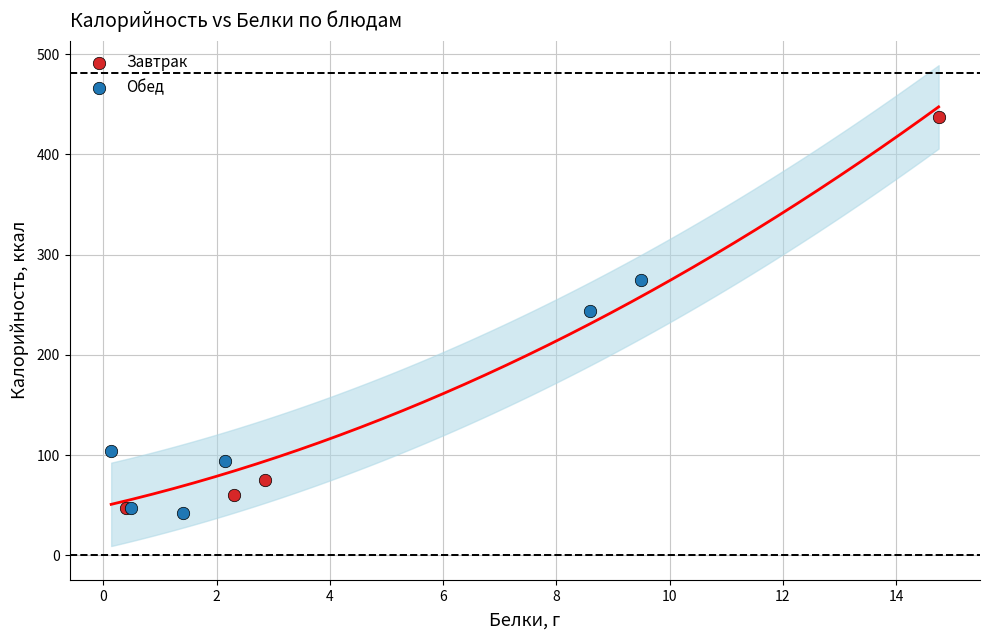

Which series reaches the minimum Y coordinate?

Обед